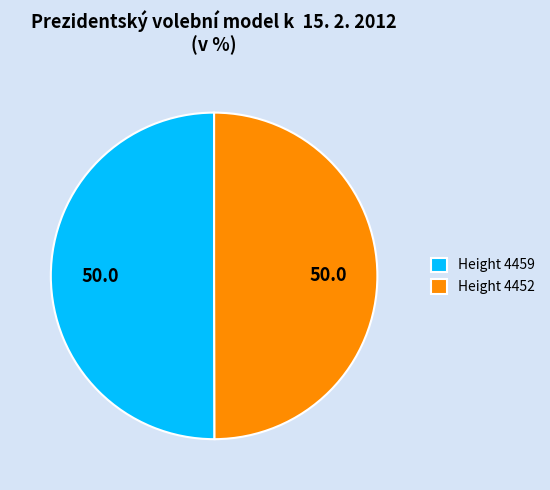

True or false: Height 4459 accounts for 39% of the total.

False